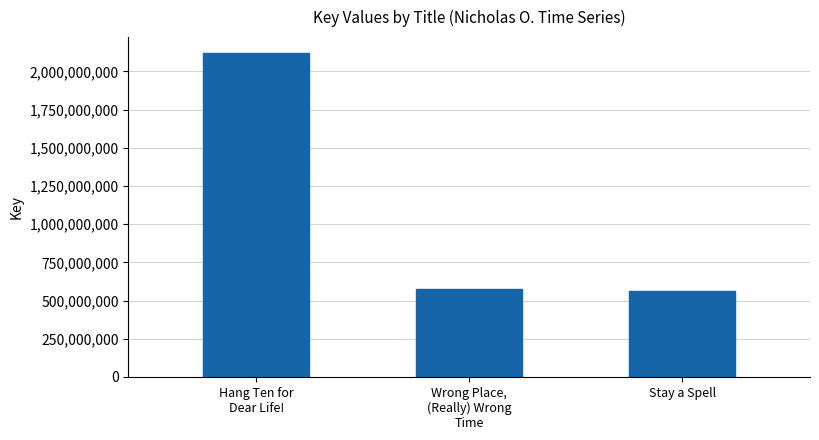

What is the ratio of the value at Stay a Spell to the value at Wrong Place,
(Really) Wrong
Time?

1.0